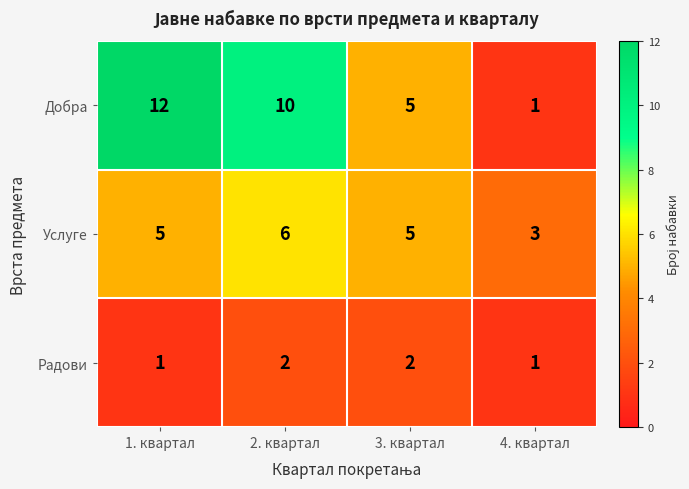

What is the greatest value displayed?

12